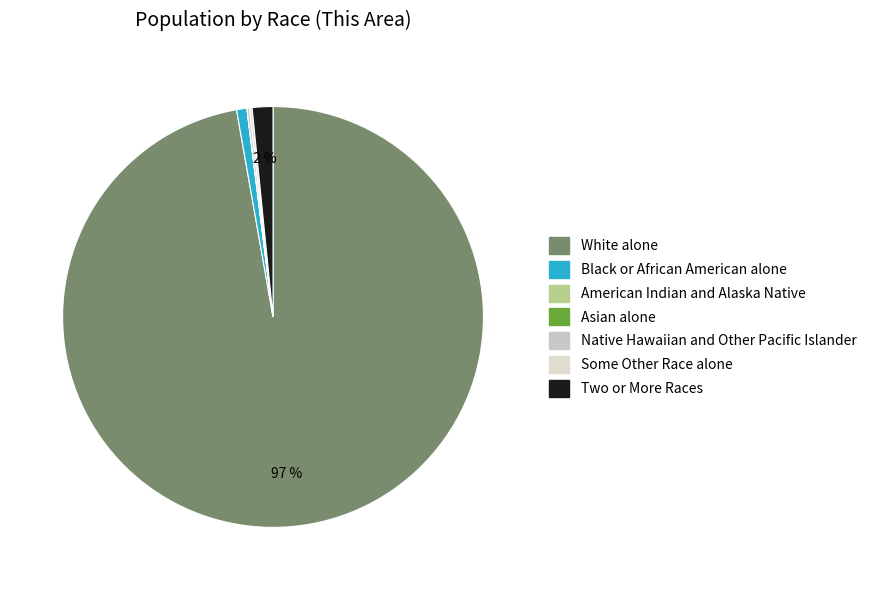

Is it true that Asian alone is 0% of the pie?

True